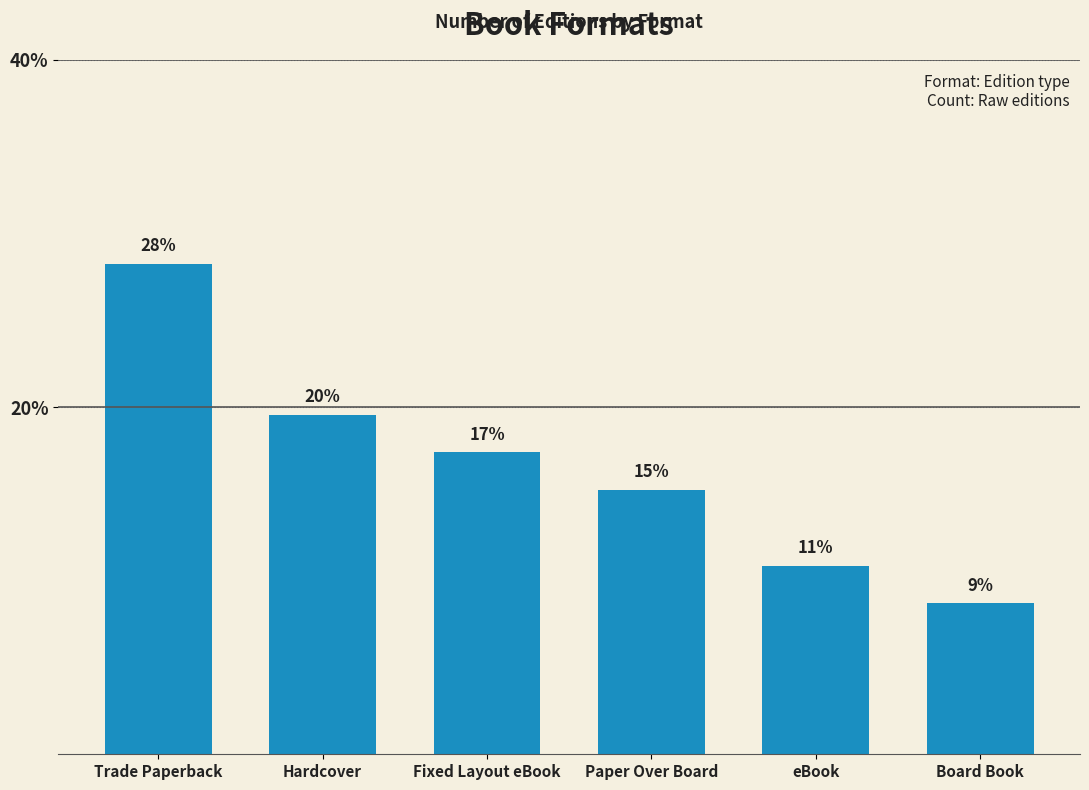

How many bars are there in total?

6